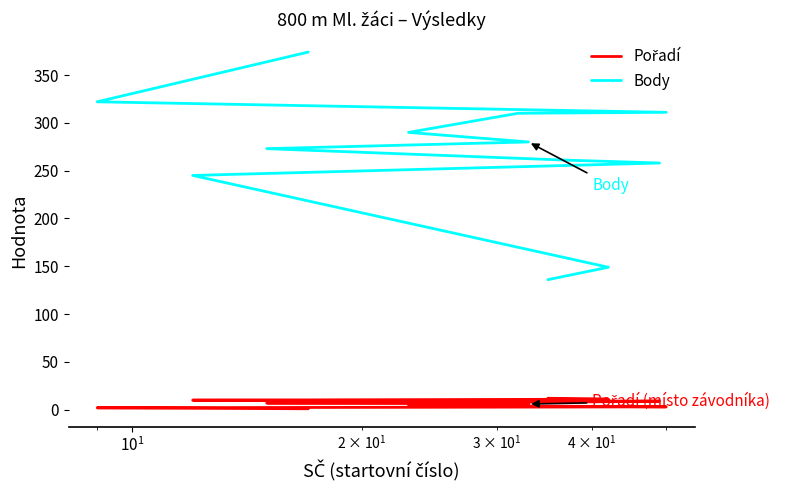

True or false: Pořadí and Body intersect in this chart.

False